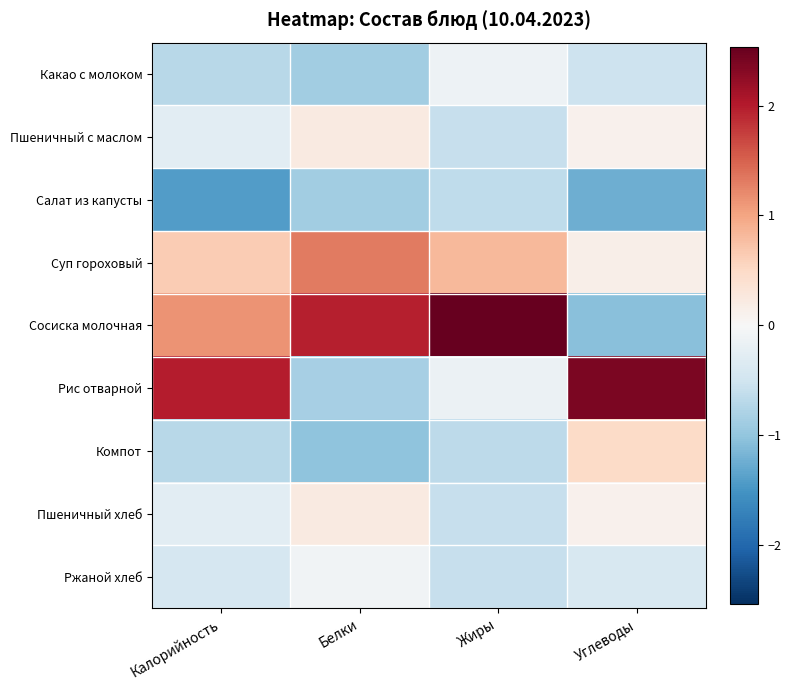

List the series in order of their peak value, lowest first.

Салат из капусты, Какао с молоком, Ржаной хлеб, Пшеничный с маслом, Пшеничный хлеб, Компот, Суп гороховый, Рис отварной, Сосиска молочная